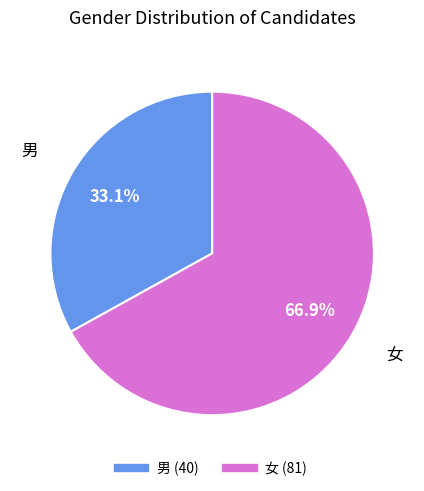

Which category accounts for the majority?

女